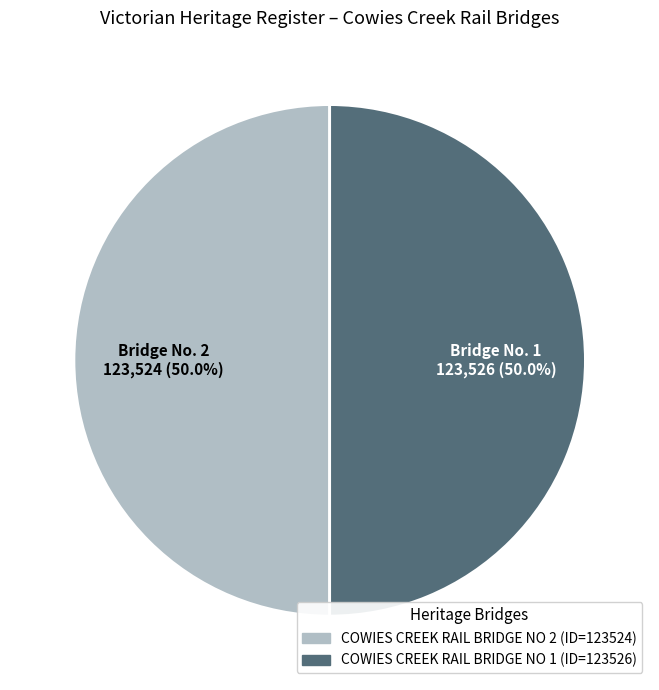

Combined, what portion of the pie is COWIES CREEK RAIL BRIDGE NO 2 and COWIES CREEK RAIL BRIDGE NO 1?

100.0%